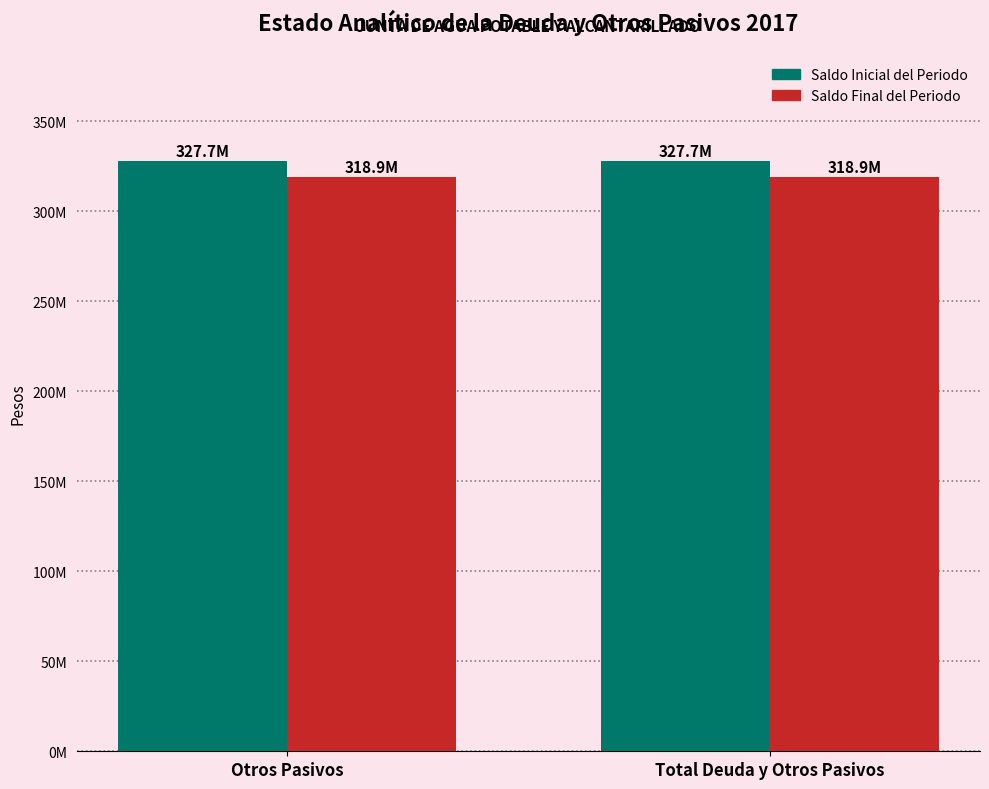

What position from the left is Otros Pasivos?

1